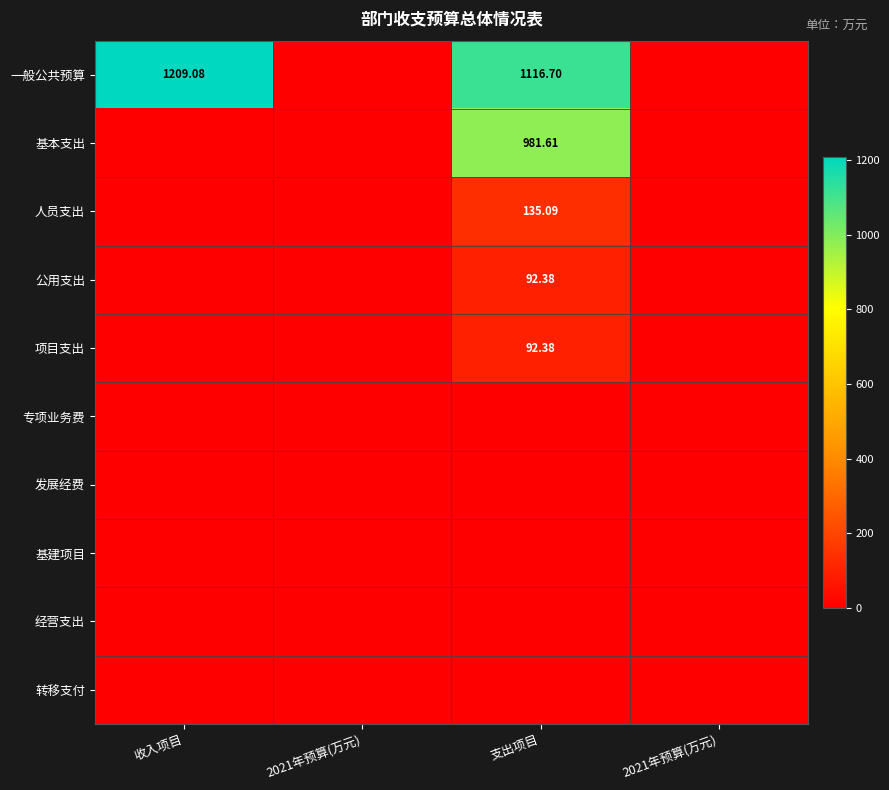

True or false: 基本支出 has a value of 1469.9 at 支出项目.

False